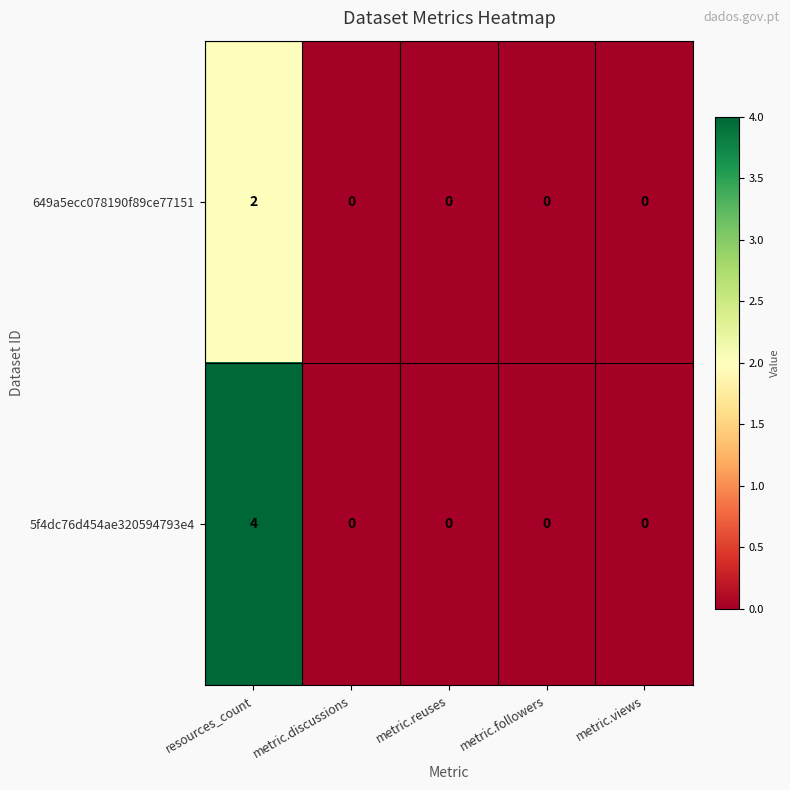

Rank the series at resources_count from highest to lowest value.

5f4dc76d454ae320594793e4, 649a5ecc078190f89ce77151